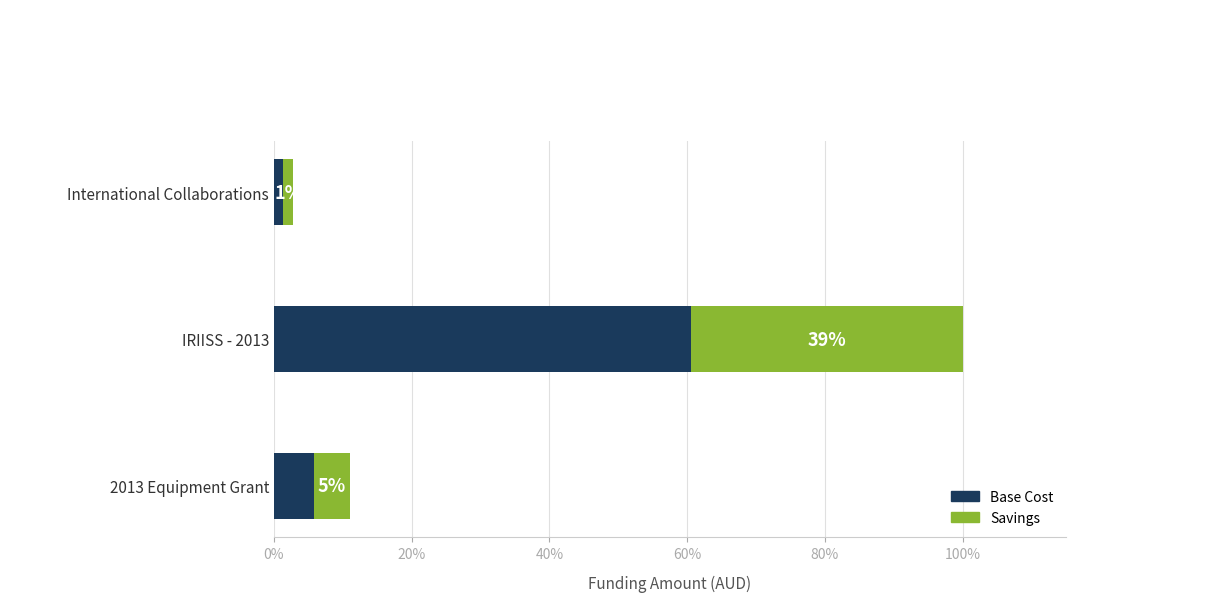

What are all the series names shown in the legend?

Base Cost, Savings